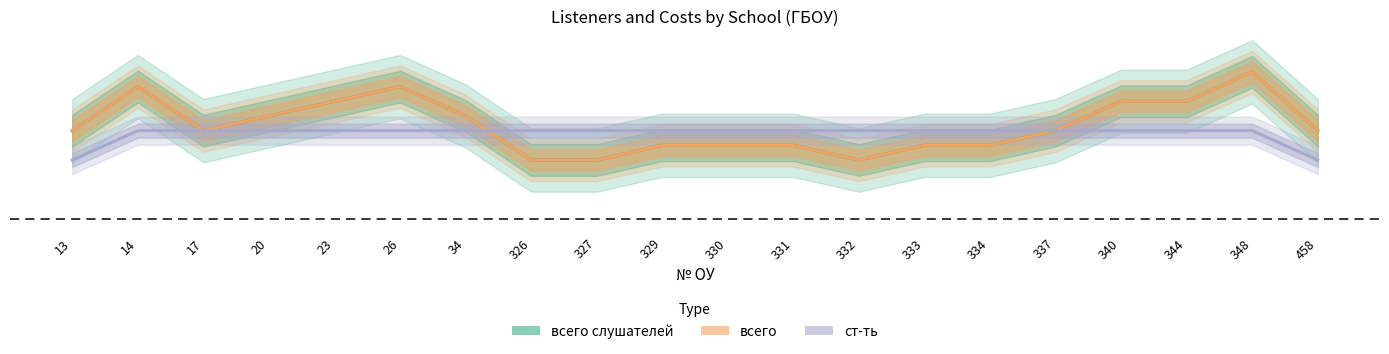

What are all the series names shown in the legend?

всего слушателей, всего, ст-ть